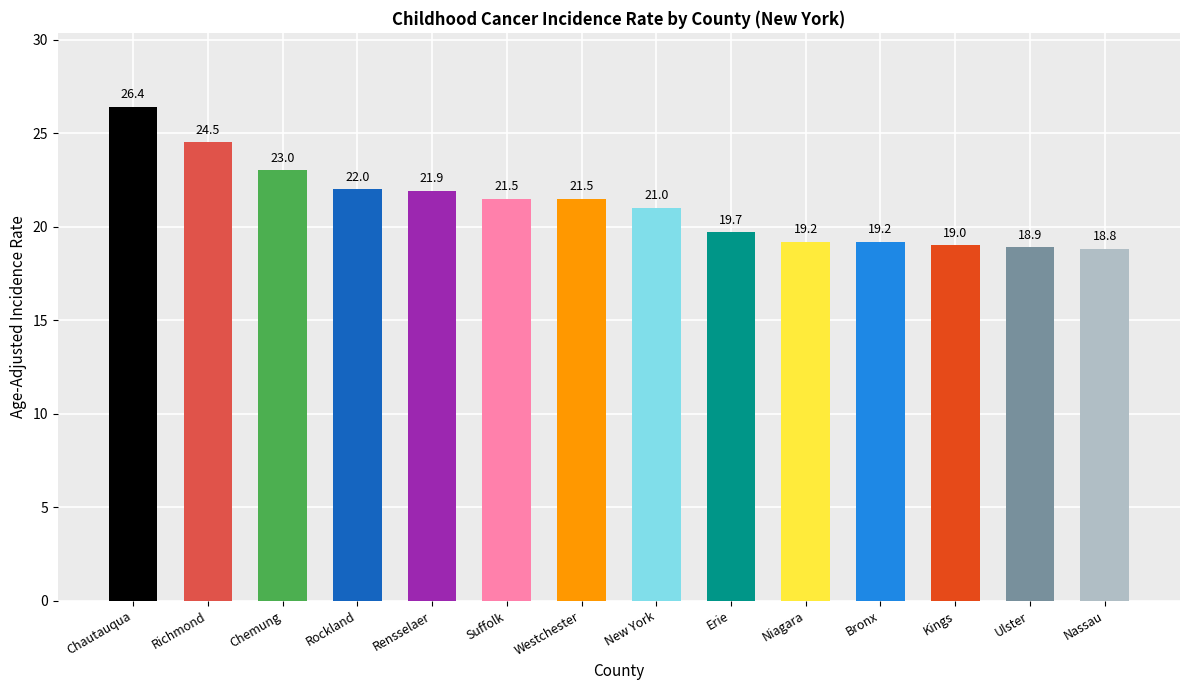

Count the number of data series in this chart.

1